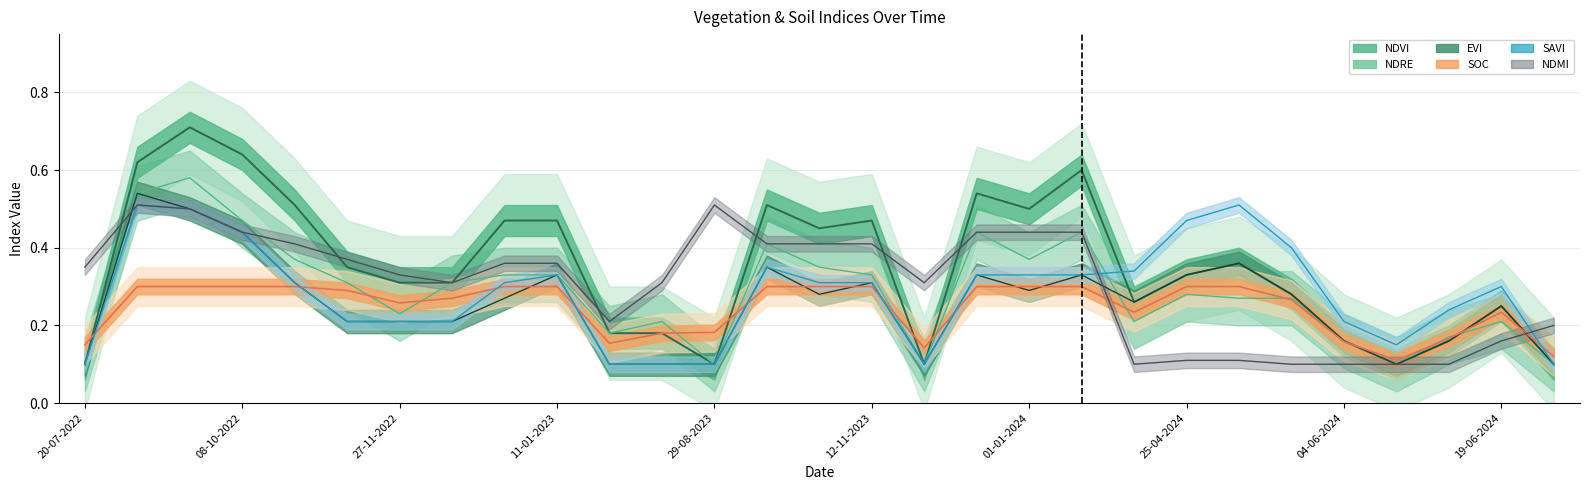

At 30-04-2024, list the series in order from largest to smallest.

savi, ndvi, evi, soc, ndre, ndmi